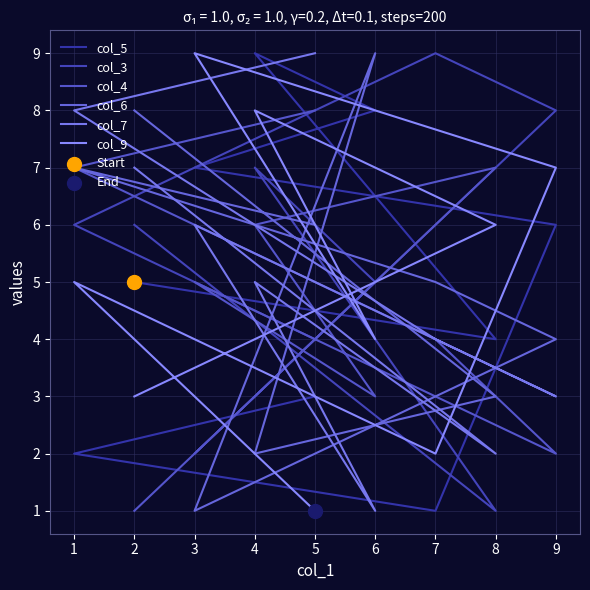

Which series has the largest total across all categories?

col_3